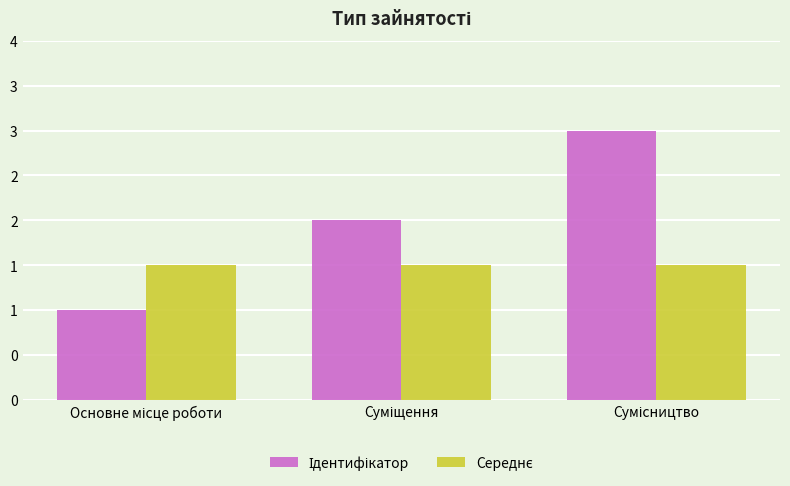

What is the spread (max minus min) of values at Основне місце роботи?

0.5